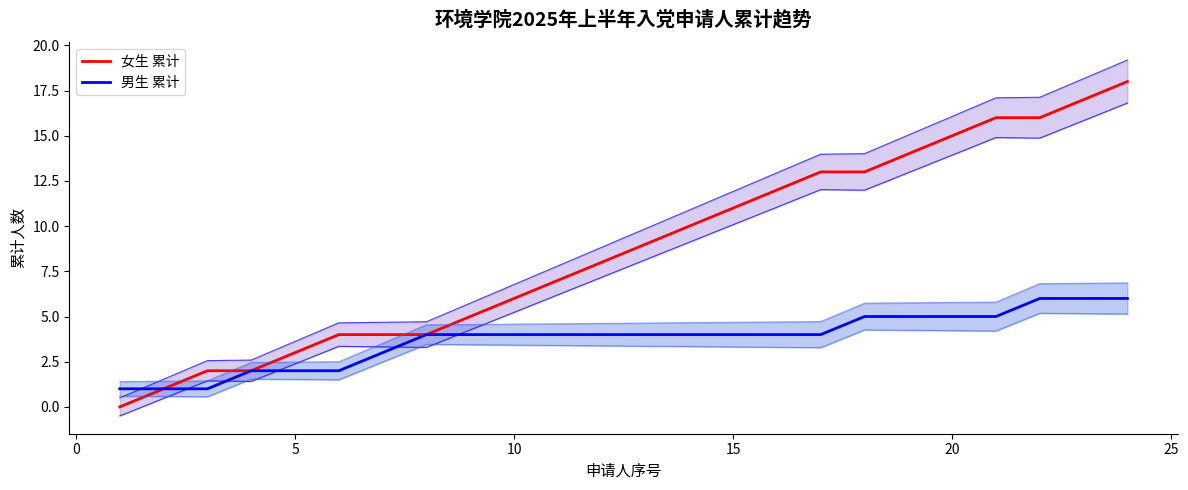

True or false: 女生 累计 and 男生 累计 cross at least once.

False